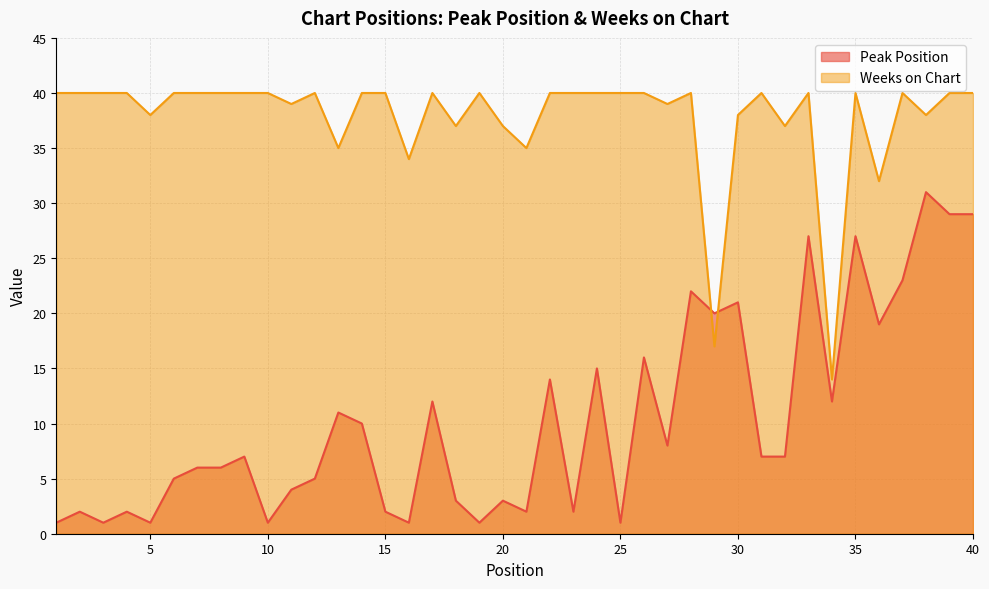

True or false: Peak Position and Weeks on Chart cross at least once.

True